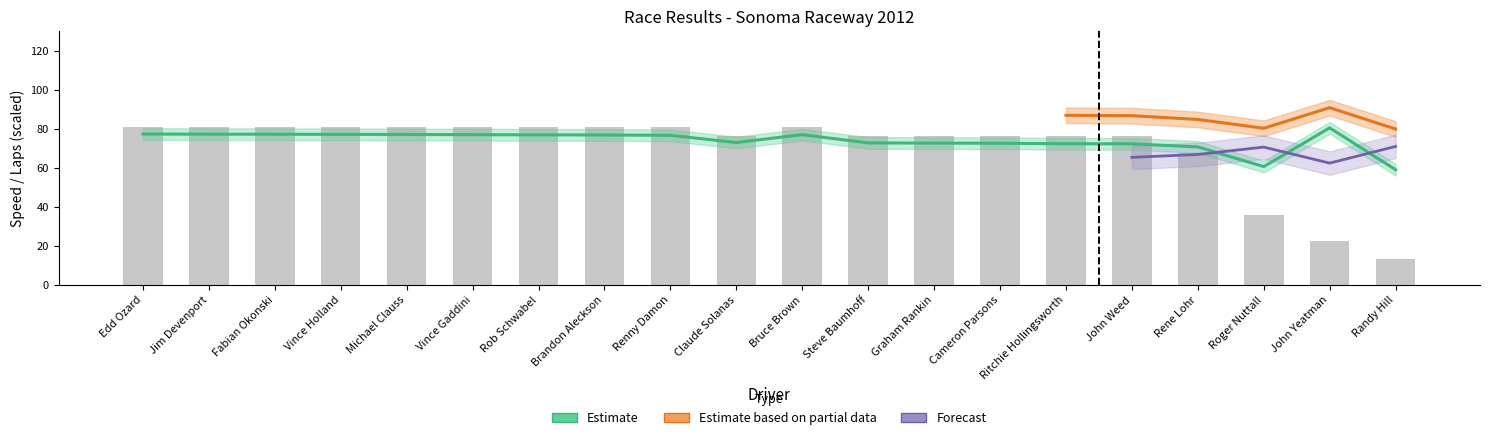

What is the sum of the Total Laps values at Randy Hill and Rene Lohr?

81.0